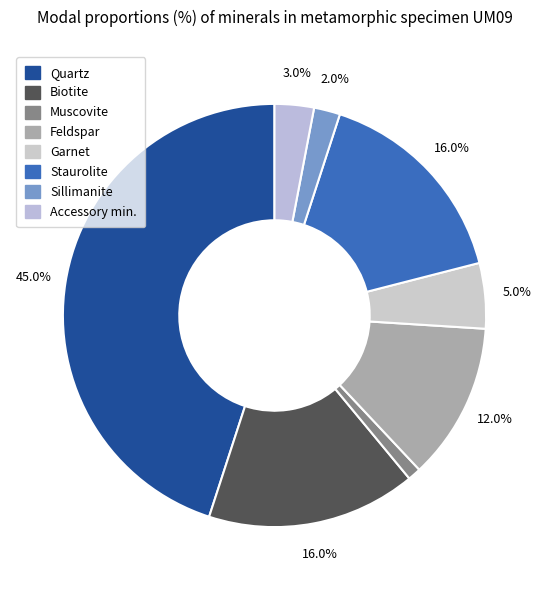

To the nearest percent, what percentage of the pie is Biotite?

16%